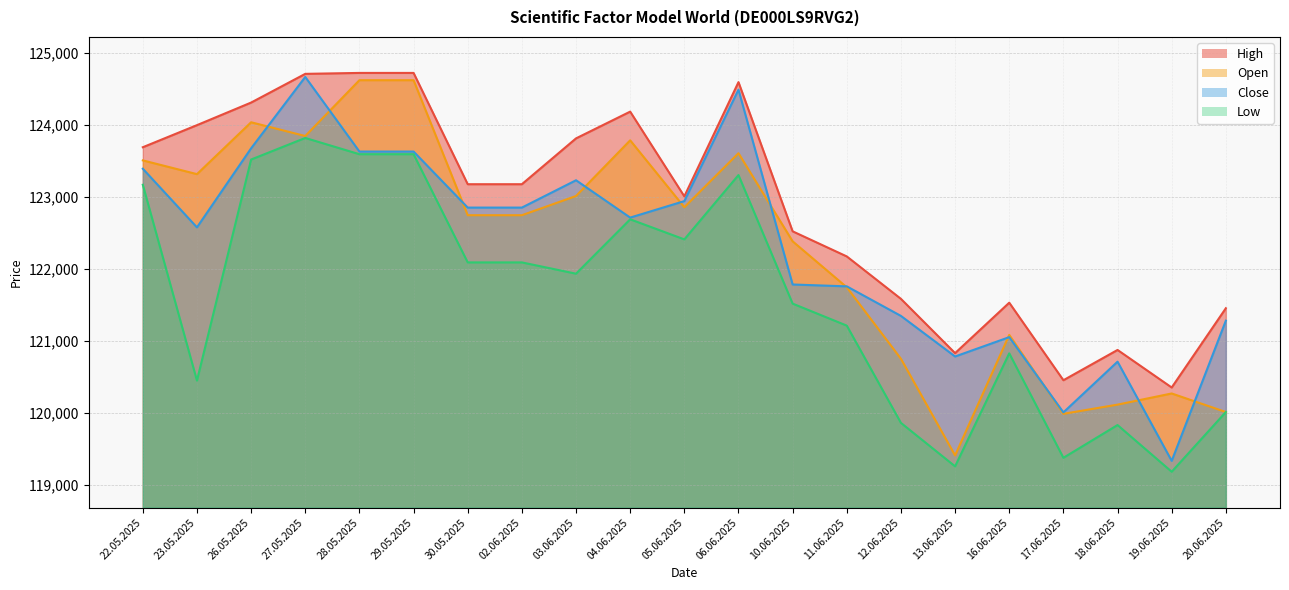

What are all the series names shown in the legend?

Open, High, Low, Close